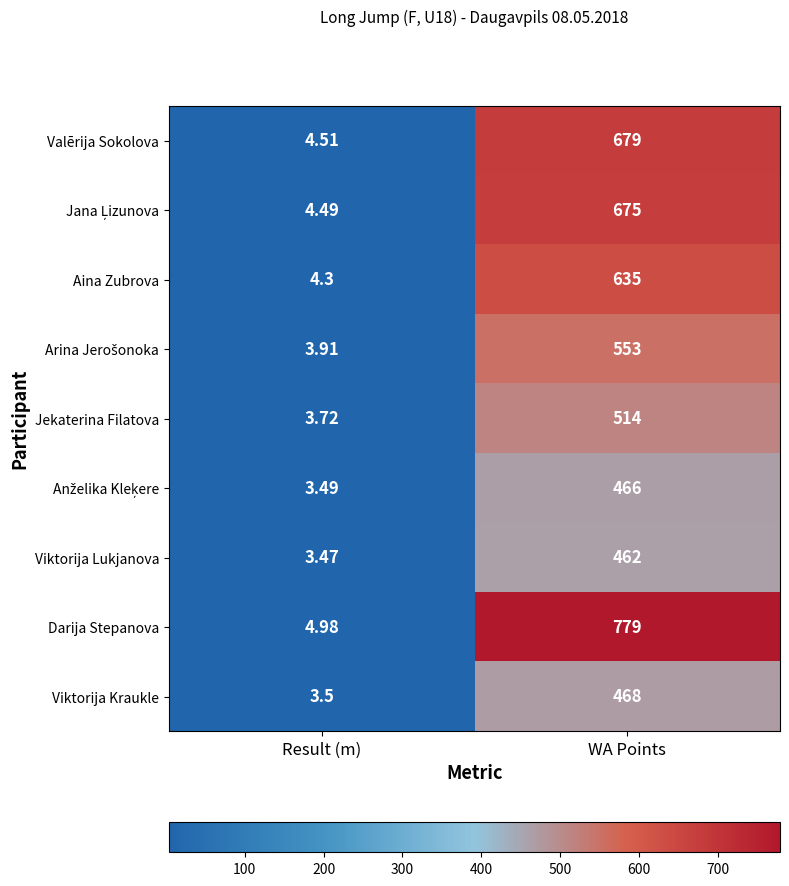

Rank the categories by Darija Stepanova value from lowest to highest.

Result (m), WA Points